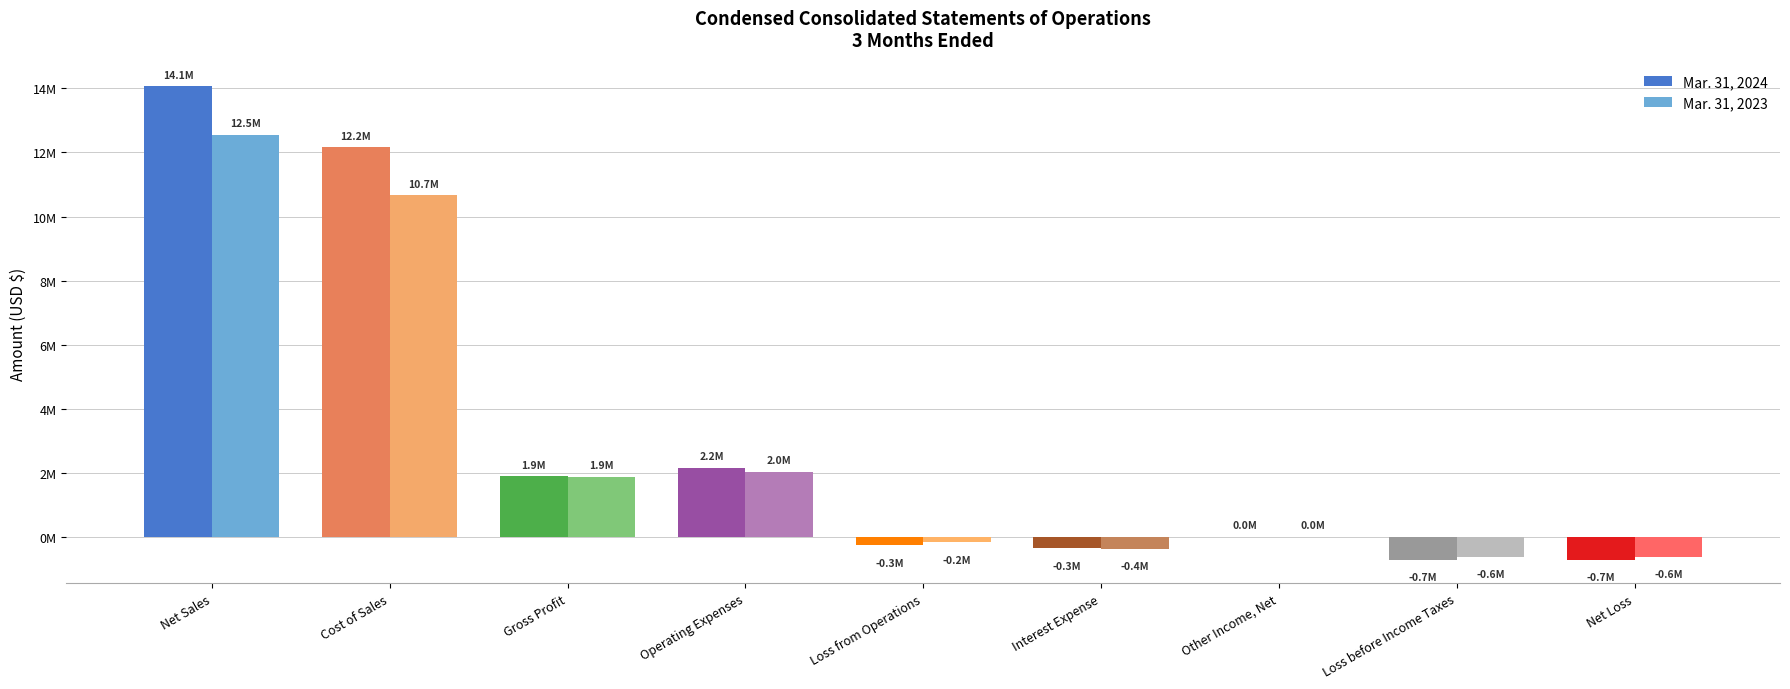

What are all the series names shown in the legend?

Mar. 31, 2024, Mar. 31, 2023